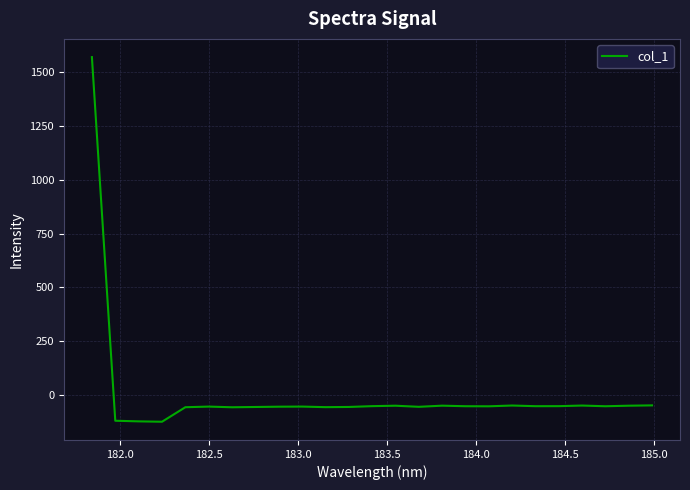

What is the maximum value shown in the chart?

1568.2